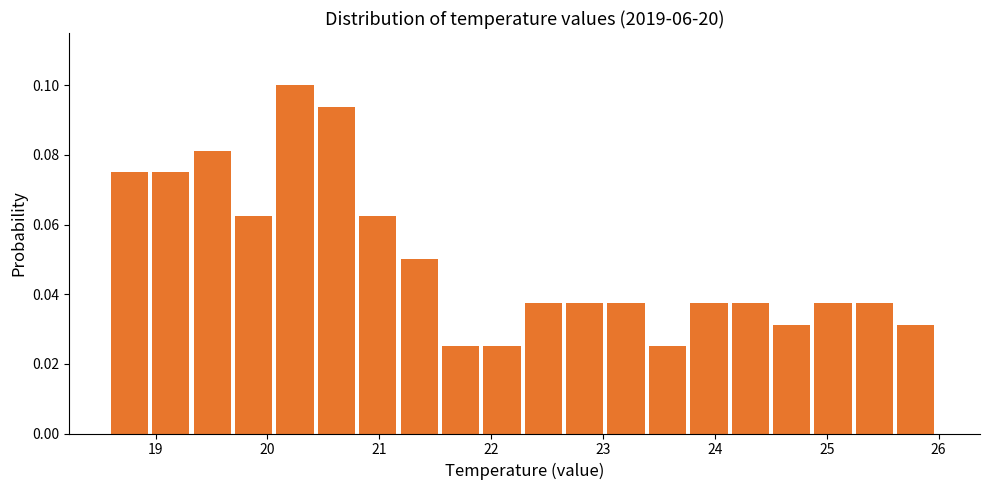

Around what value on the x-axis is the tallest bar? Give the approximate position of its centre, as read against the axis.

20.2